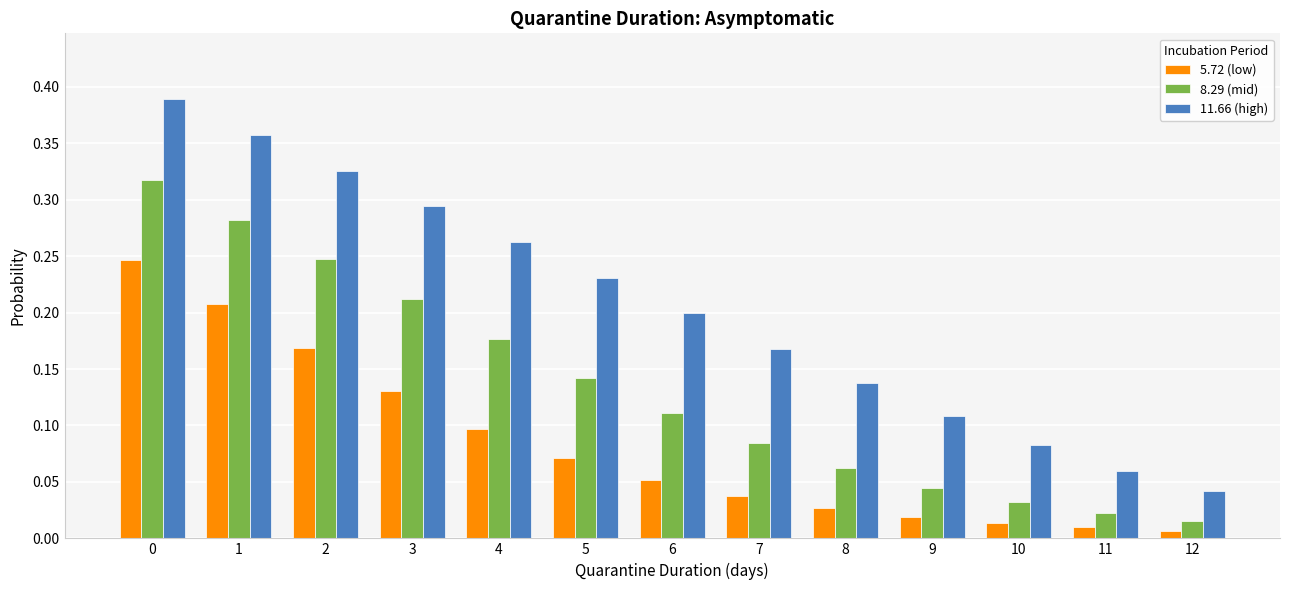

The value of 11.66 (high) at 2 is 0.6. True or false?

False